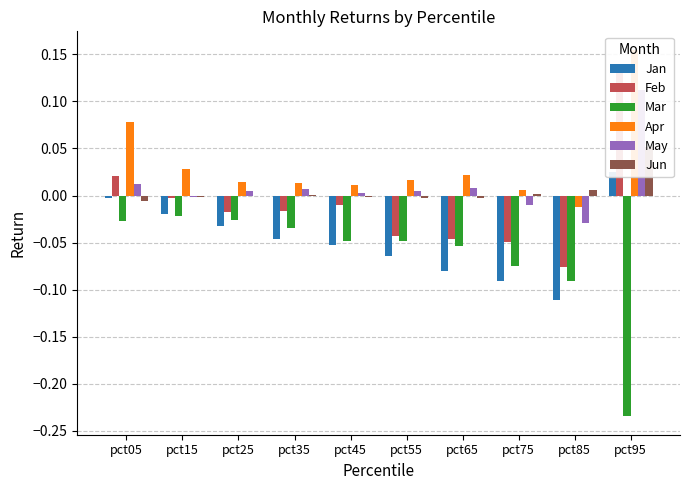

What is the difference between the maximum and second lowest values in the Jun series?

0.1